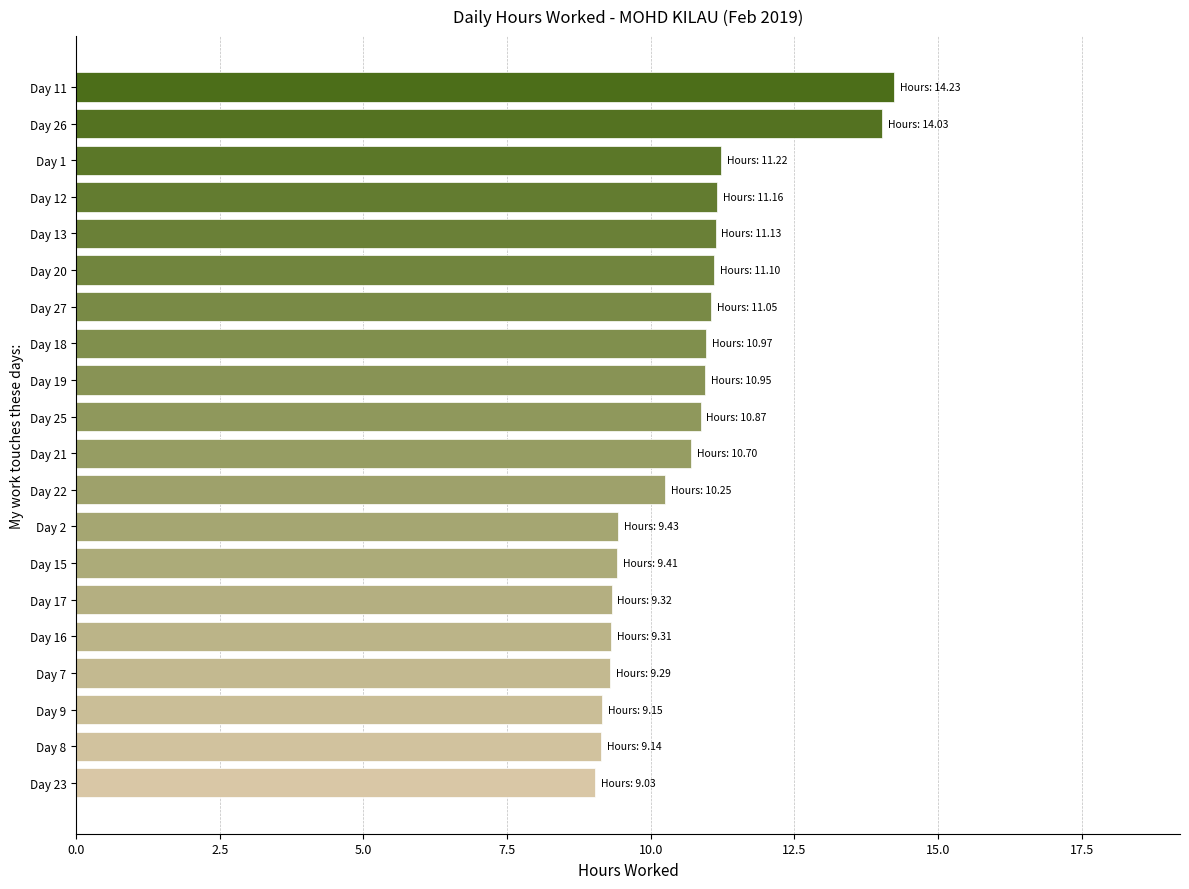

What is the ratio of the value at Day 22 to the value at Day 26?

0.7